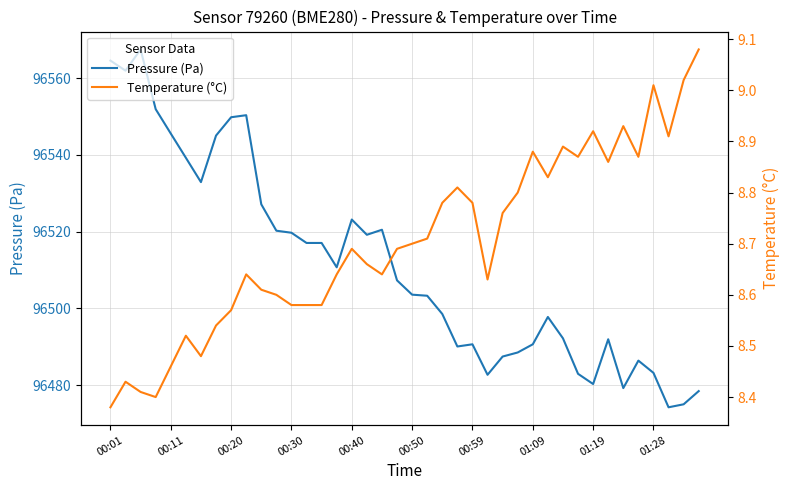

Count the number of data series in this chart.

2